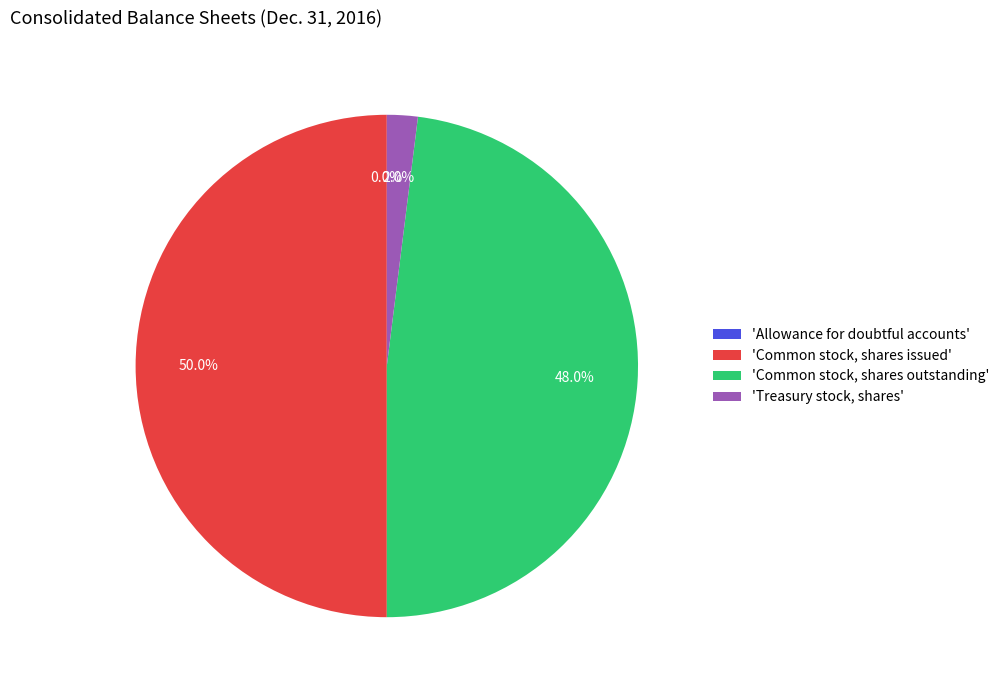

Which has a higher value, 'Common stock, shares outstanding' or 'Common stock, shares issued'?

'Common stock, shares issued'